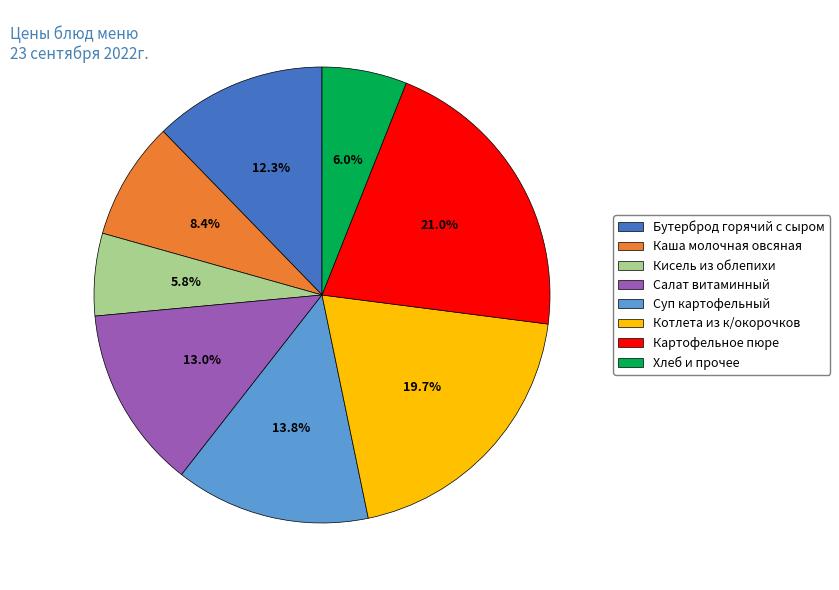

Which has a higher value, Бутерброд горячий с сыром or Котлета из к/окорочков?

Котлета из к/окорочков